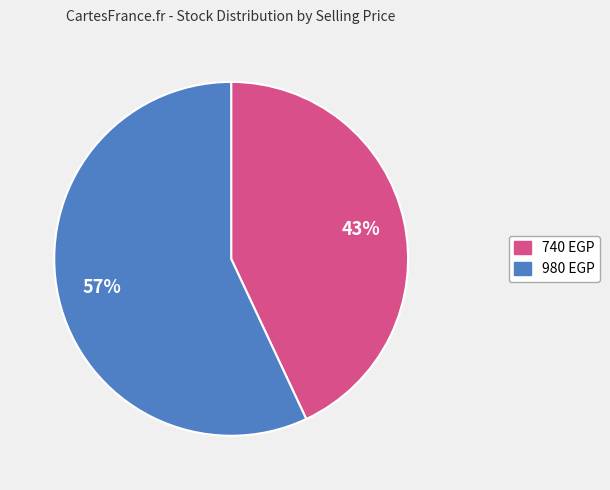

Is there any slice that represents more than half of the pie?

Yes